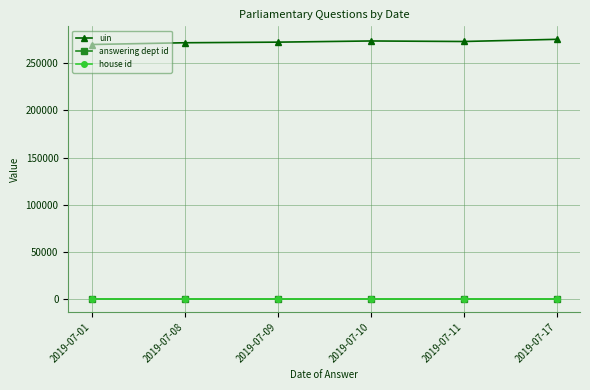

Does the chart display data point markers on the line(s)?

Yes